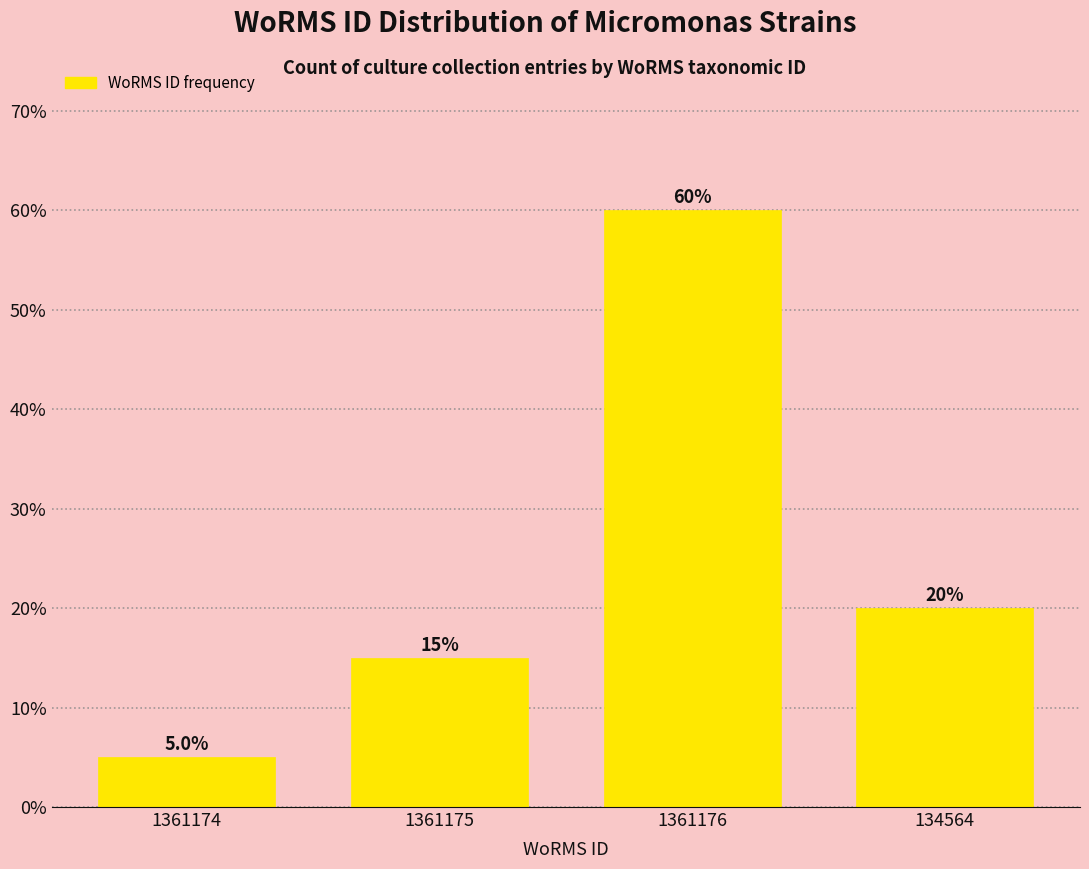

Reading left to right, transcribe all the data shown in this chart.

1361174=5	1361175=15	1361176=60	134564=20